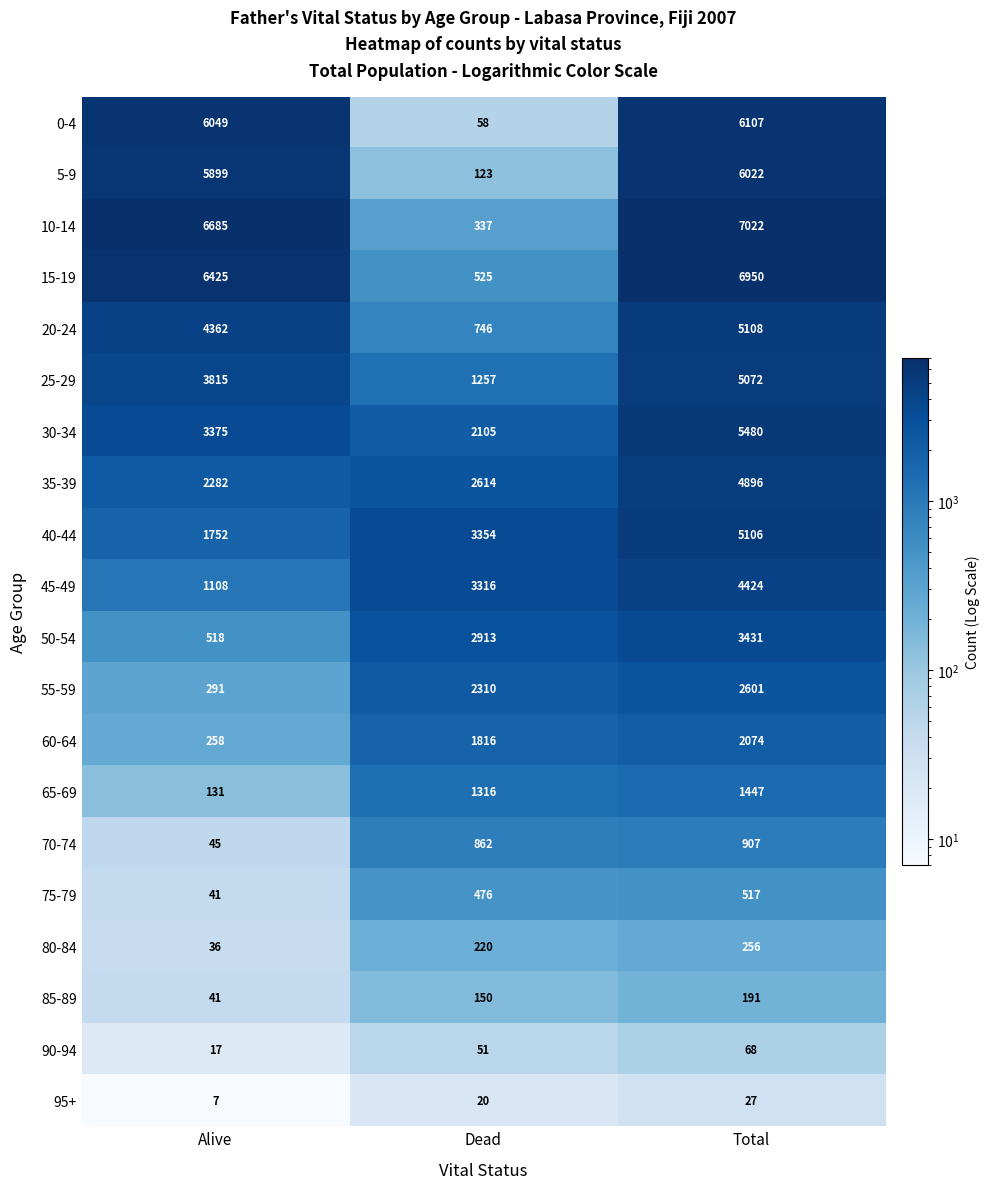

Rank the series at Total from highest to lowest value.

10-14, 15-19, 0-4, 5-9, 30-34, 20-24, 40-44, 25-29, 35-39, 45-49, 50-54, 55-59, 60-64, 65-69, 70-74, 75-79, 80-84, 85-89, 90-94, 95+